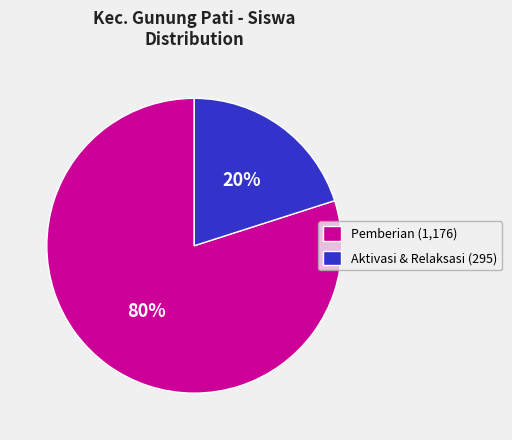

How many segments does this pie chart have?

2